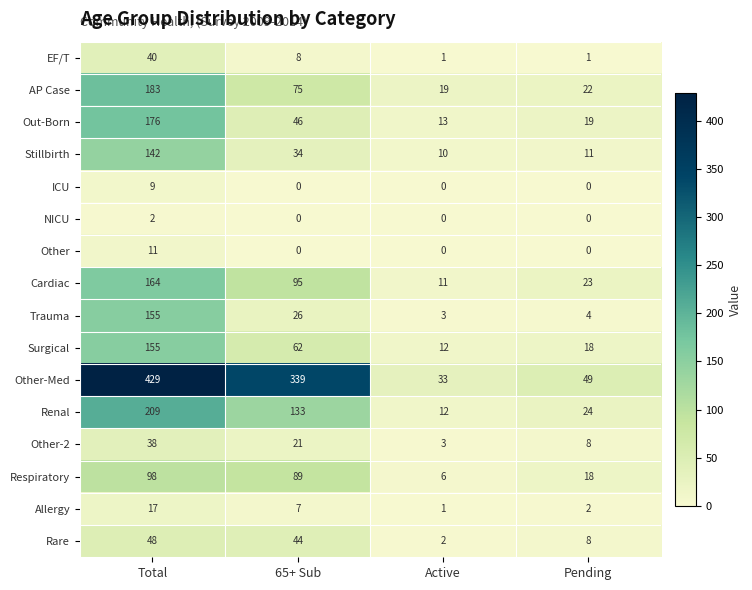

List the labels in order of Out-Born value, smallest first.

Active, Pending, 65+ Sub, Total